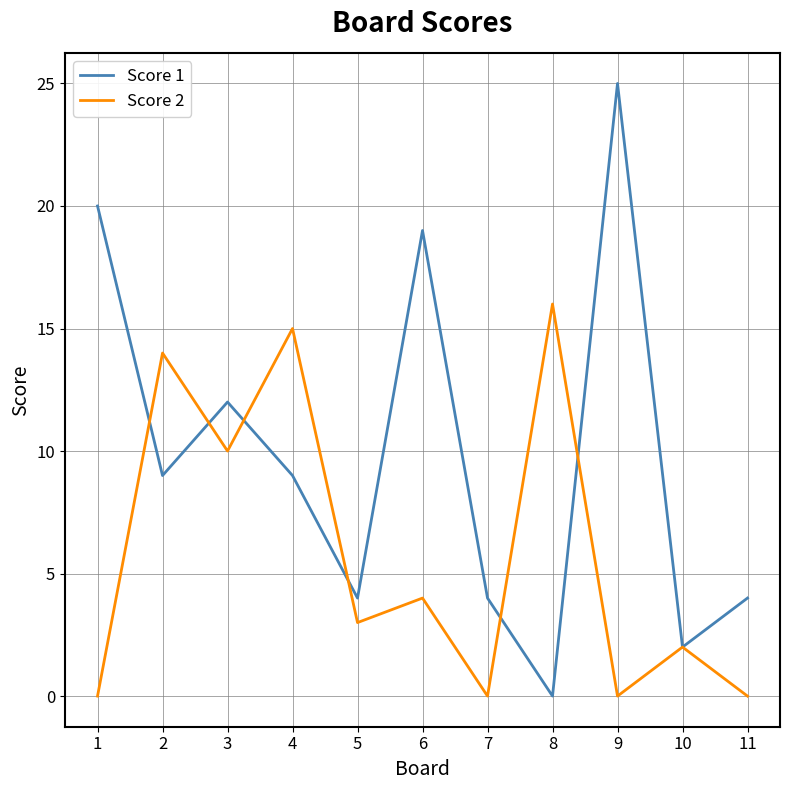

At how many categories does at least one series exceed 18?

3